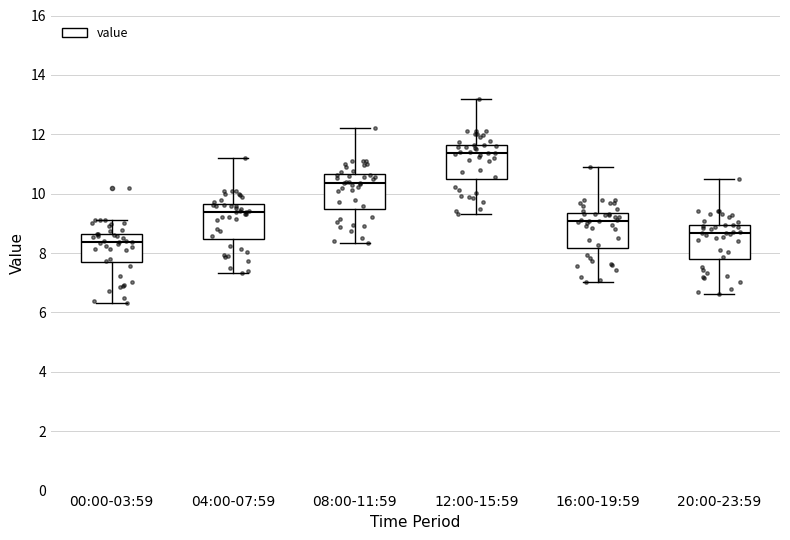

Which box's median line is the highest?

12:00-15:59